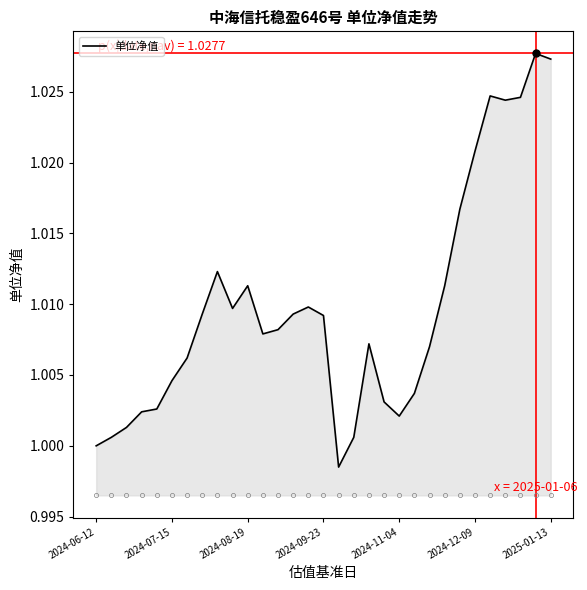

How many lines are shown in the chart?

1